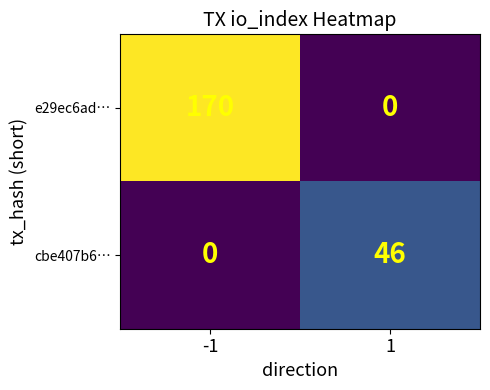

What is the greatest value displayed?

170